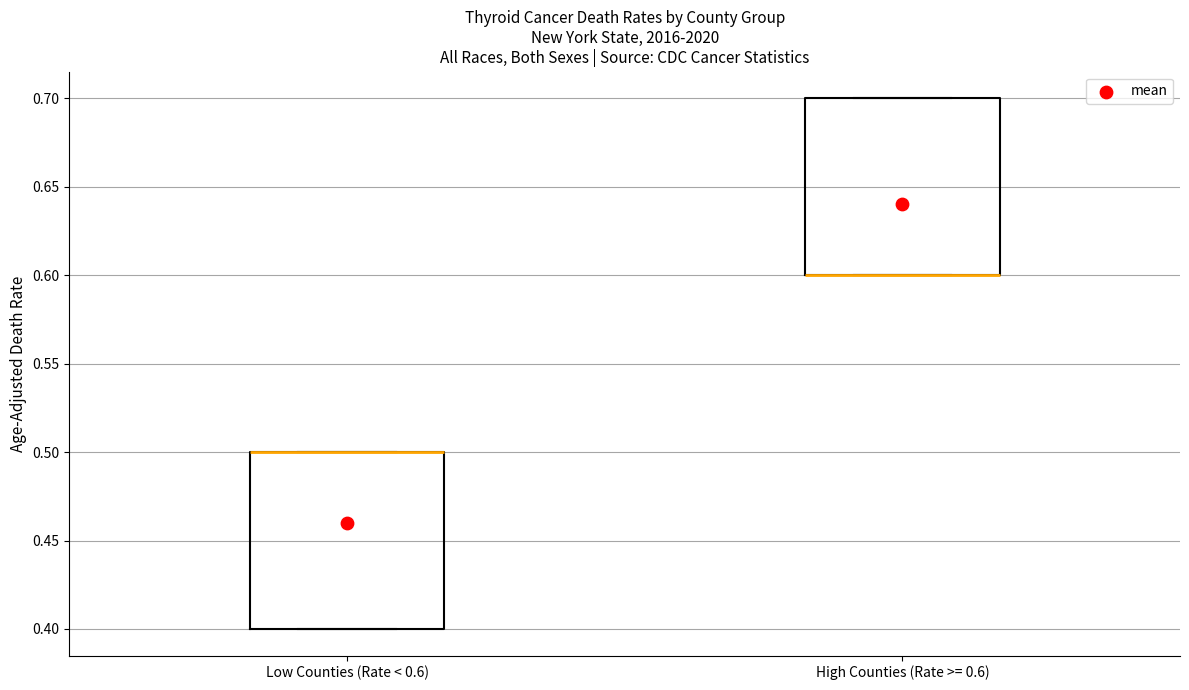

Reading left to right, transcribe this box plot: for each box, give where its median line is, the range the box spans, and where its two whiskers end, as read against the y-axis. The values are not printed on the chart, so give them approximately, as read against the axis.

Low Counties (Rate < 0.6): median 0.5 (drawn on the box's upper edge), box 0.4 to 0.5, whiskers 0.4 to 0.5
High Counties (Rate >= 0.6): median 0.6 (drawn on the box's lower edge), box 0.6 to 0.7, whiskers 0.6 to 0.7